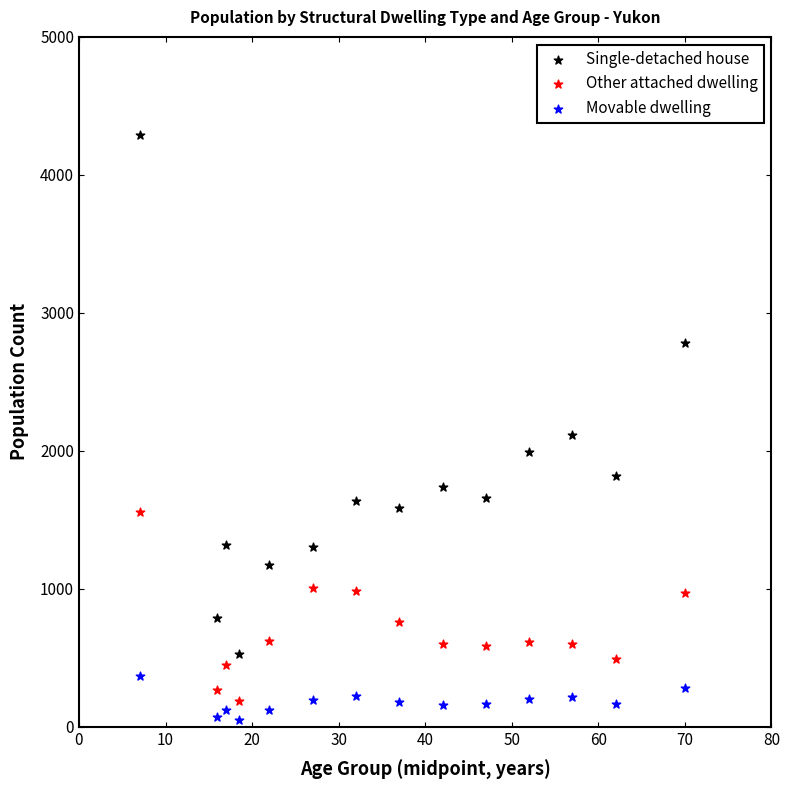

Which series contains the highest Y value?

Single-detached house